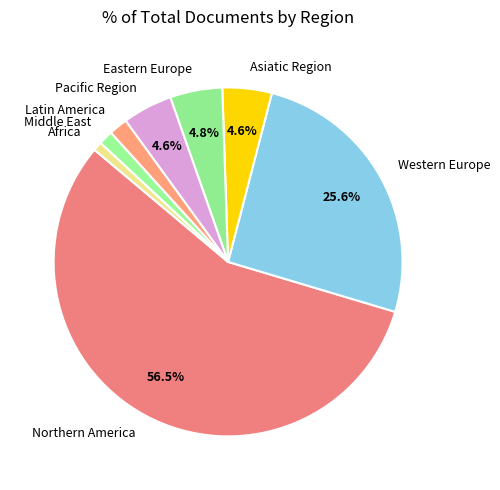

What is the majority slice?

Northern America